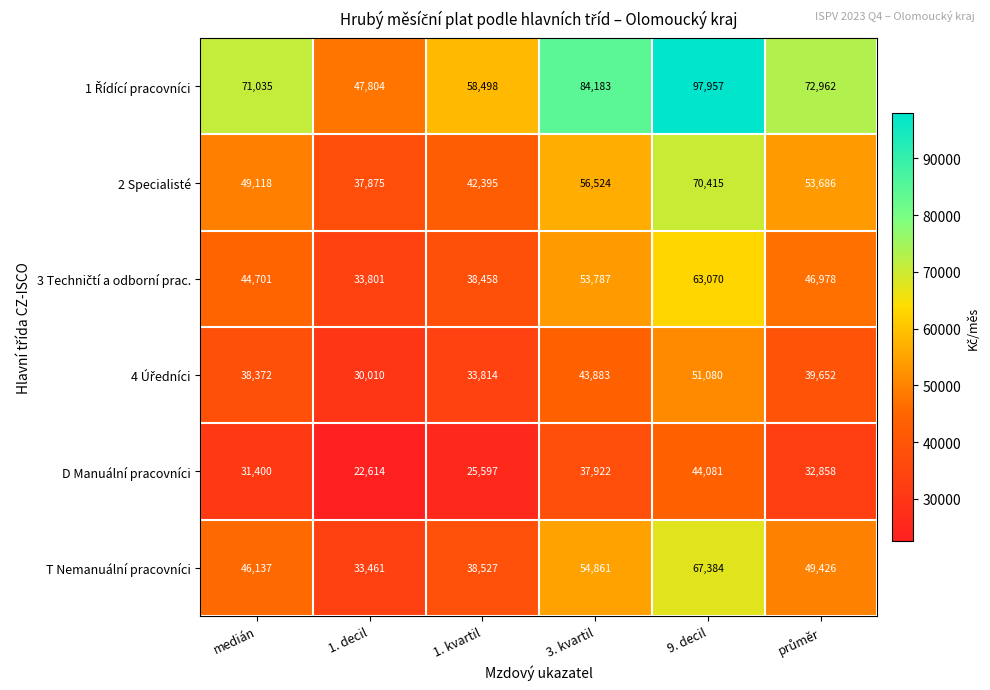

Is it true that 2 Specialisté equals 9668 at 1. decil?

False